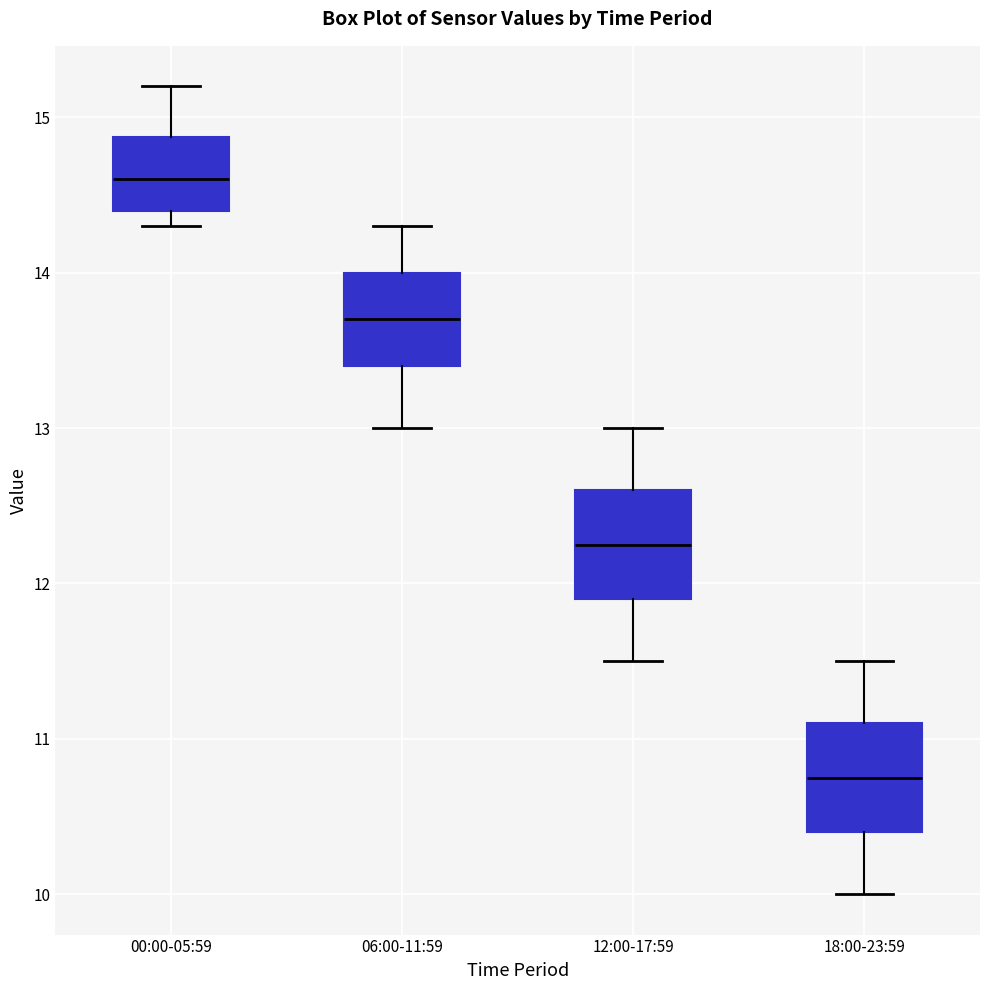

Reading left to right, read every box against the y-axis: the position of its median line, the range the box covers, and the ends of its whiskers. The values are not printed on the chart, so give them approximately, as read against the axis.

00:00-05:59: median 14.6, box 14.4 to 14.9, whiskers 14.3 to 15.2
06:00-11:59: median 13.7, box 13.4 to 14.0, whiskers 13.0 to 14.3
12:00-17:59: median 12.3, box 11.9 to 12.6, whiskers 11.5 to 13.0
18:00-23:59: median 10.8, box 10.4 to 11.1, whiskers 10.0 to 11.5